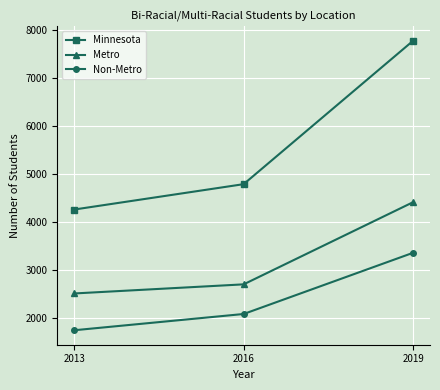

Reading left to right, extract all data points from this chart.

Minnesota: 4267	4796	7785
Metro: 2517	2707	4420
Non-Metro: 1750	2089	3365